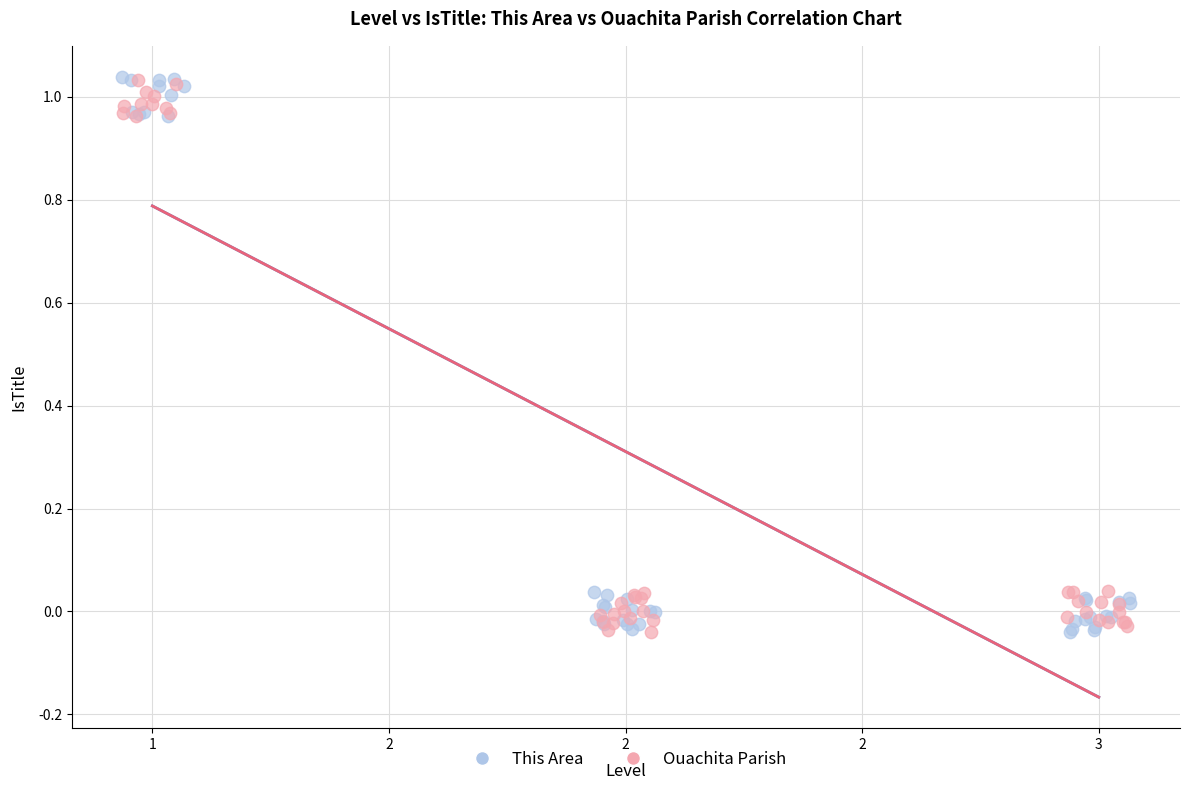

Which series has the widest spread of Y values?

This Area